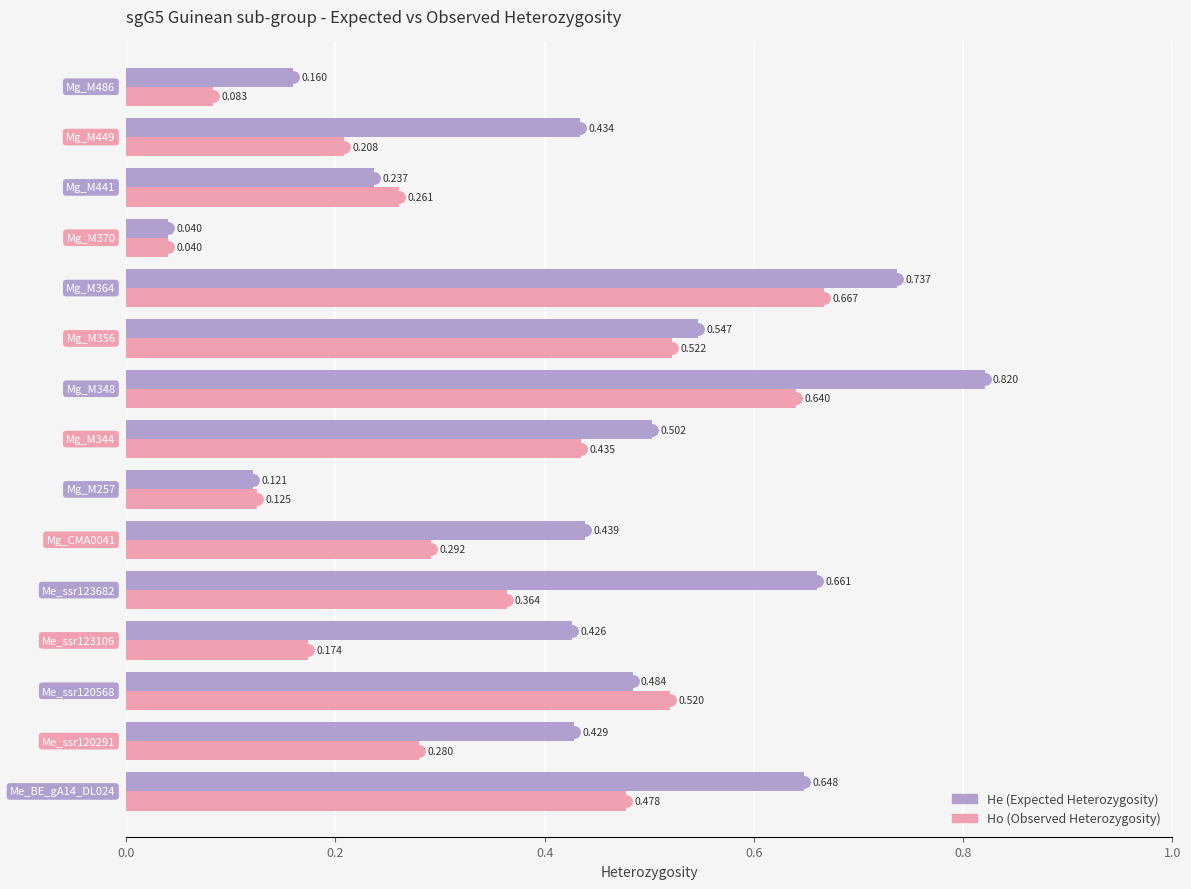

How many series are shown in this chart?

2